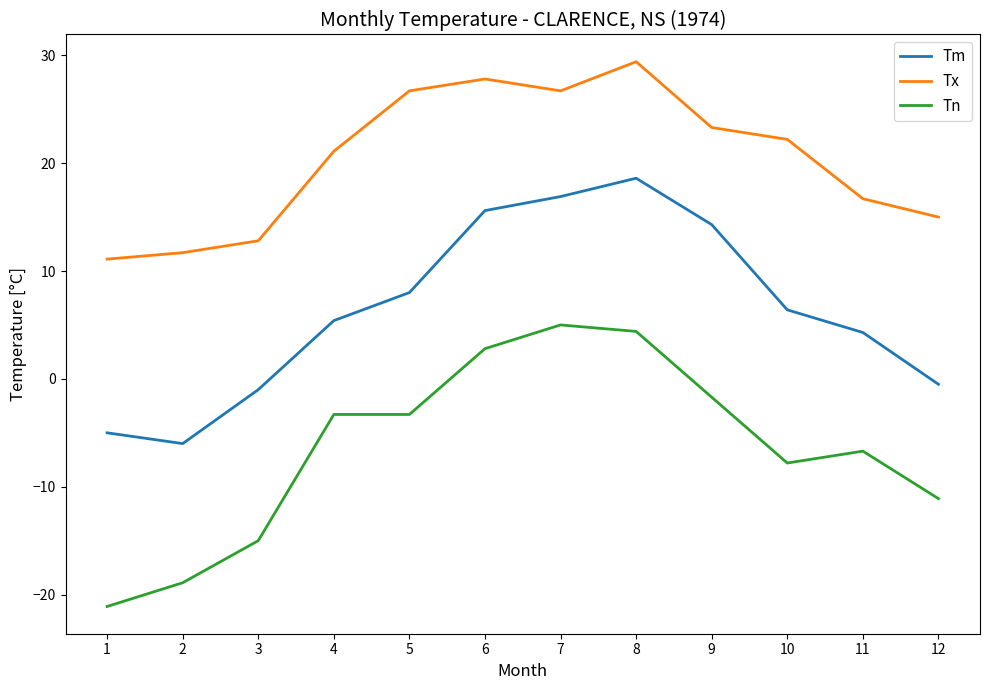

Where is the first local maximum for Tm?

8